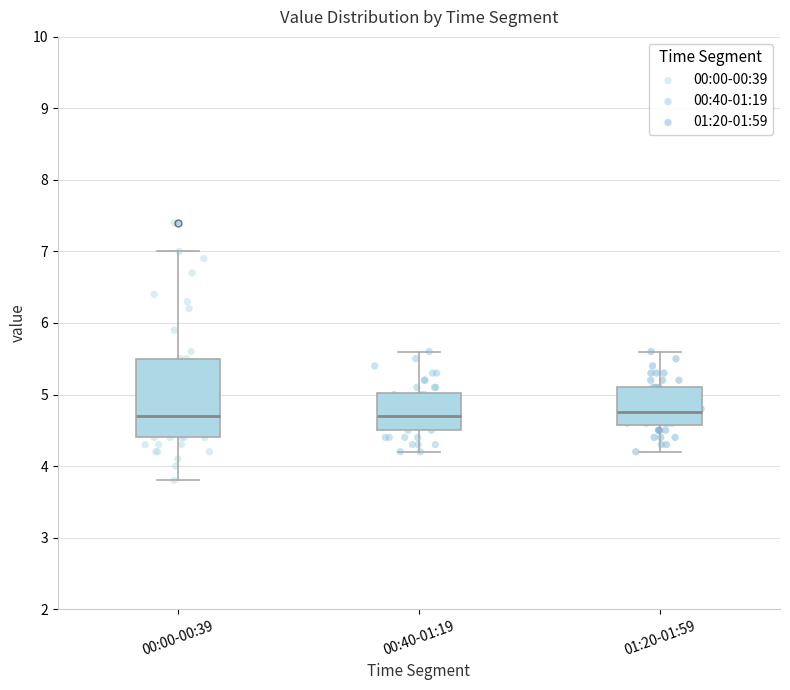

Where does the lower whisker of the box for 00:40-01:19 end on the y-axis? The values are not printed on the chart, so give them approximately, as read against the axis.

4.2